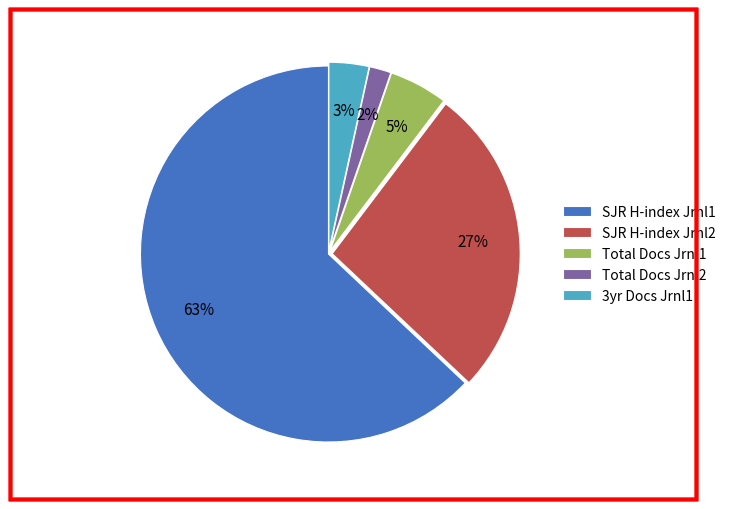

Does any single category account for the majority?

Yes